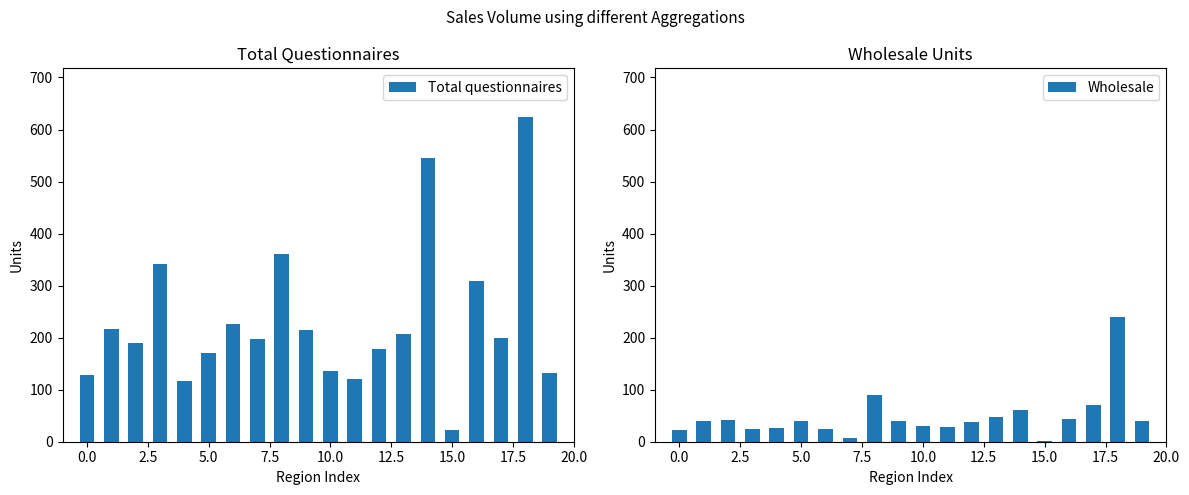

Which has a higher value, 13 or 11?

13